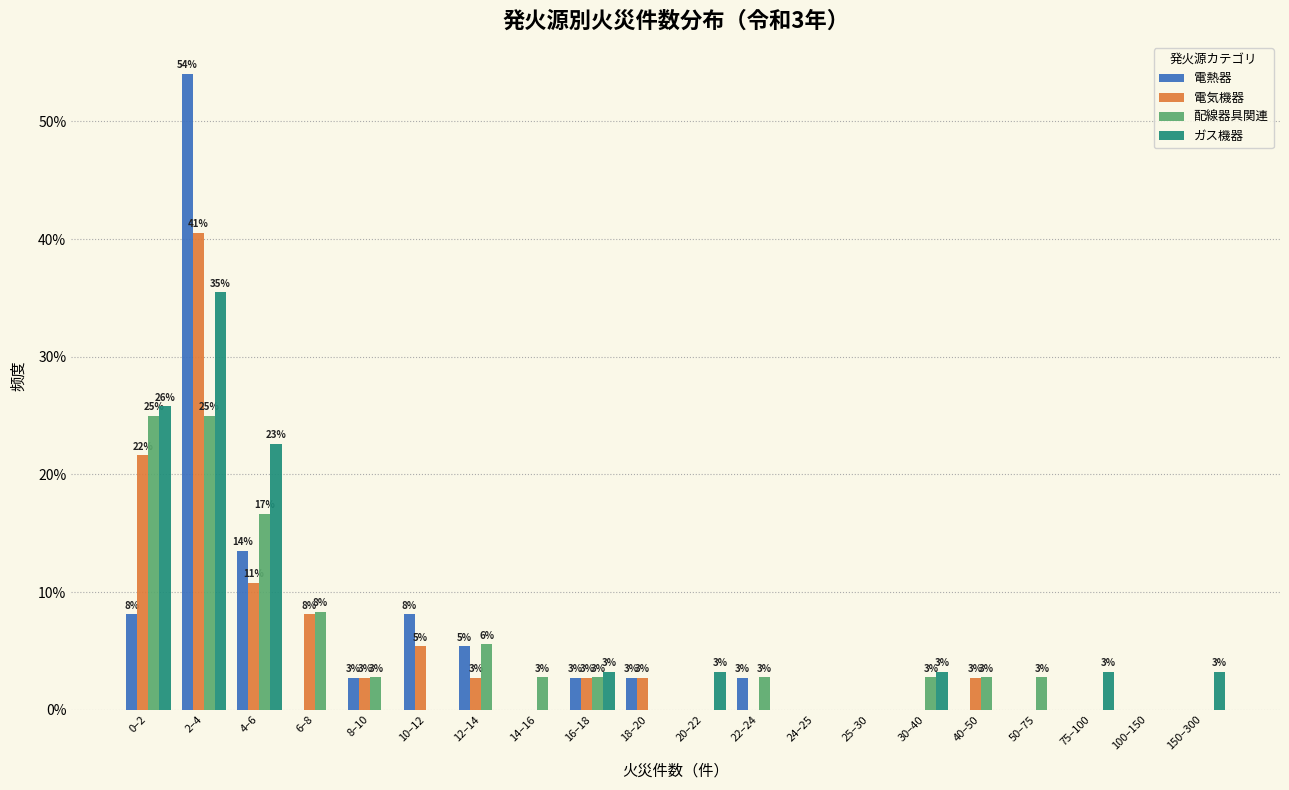

What is the highest value of the 配線器具関連 series?

25.0